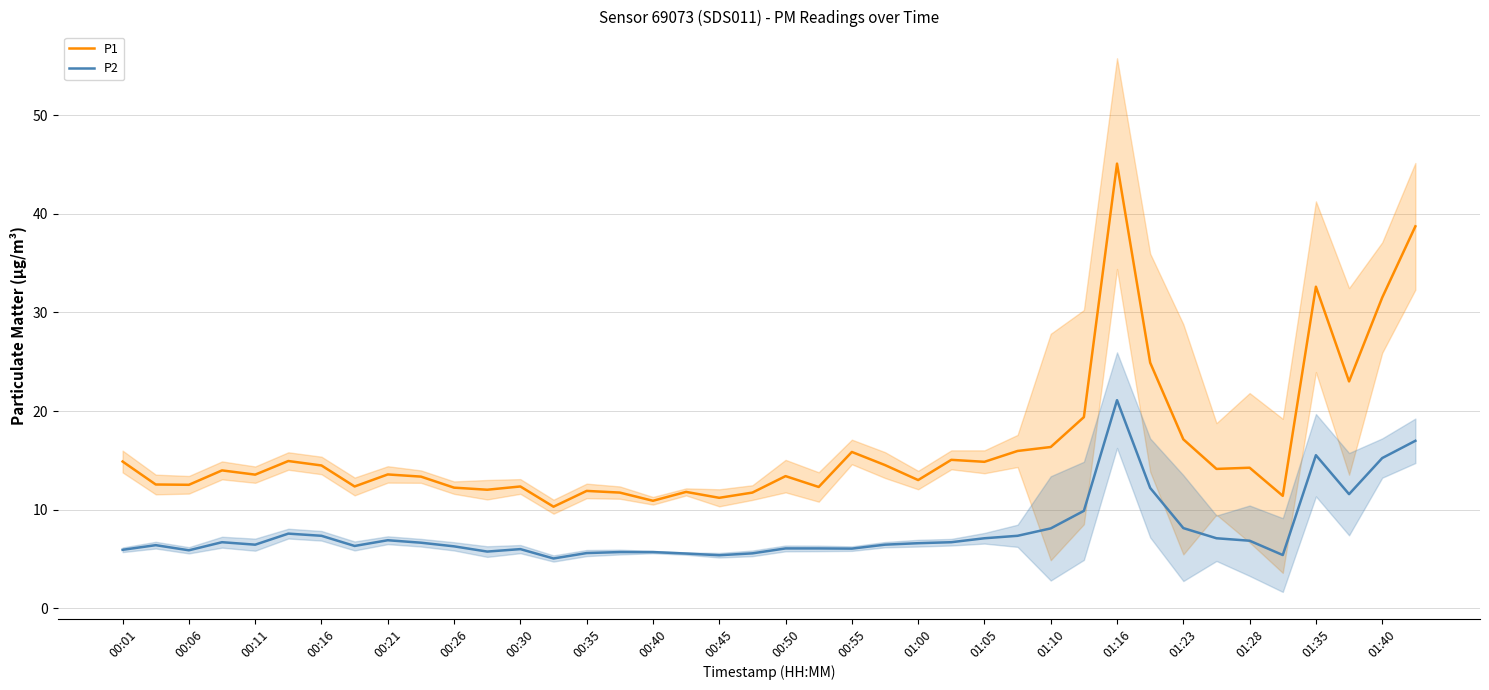

What is the lowest value of the P1 series?

10.3